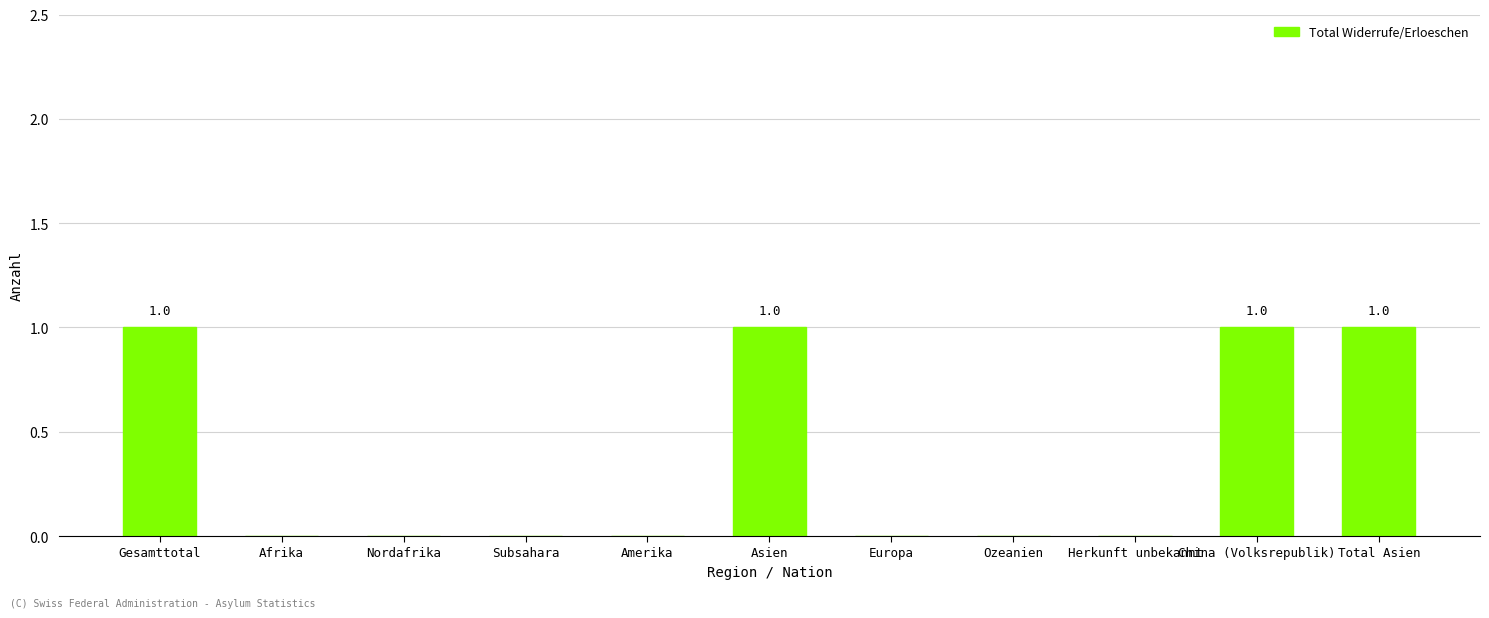

Reading left to right, extract all data points from this chart.

1	0	0	0	0	1	0	0	0	1	1